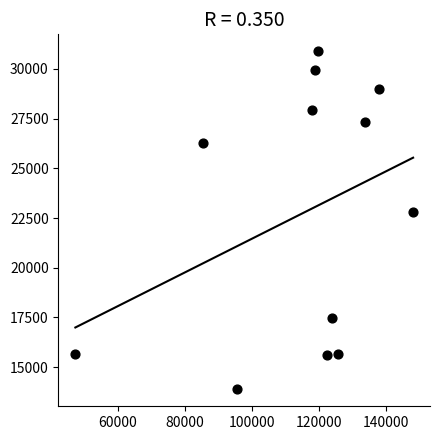

What is the range of Y values (max minus min)?

17001